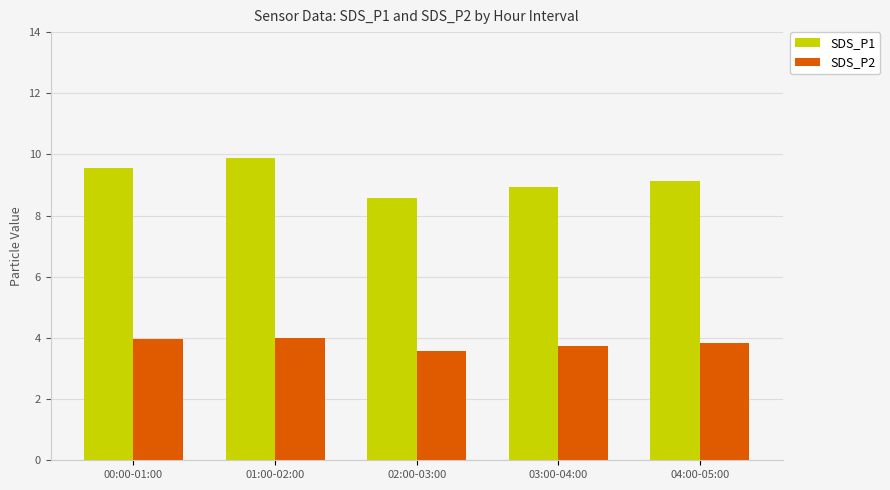

Rank the series by their maximum value, from lowest to highest.

SDS_P2, SDS_P1